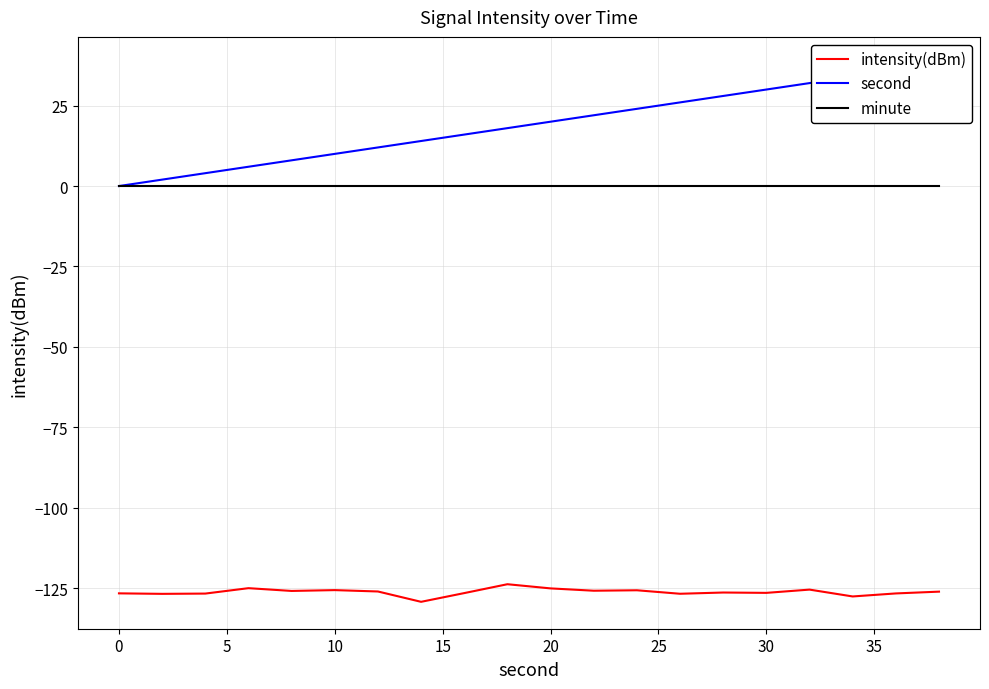

What is the highest value of the intensity(dBm) series?

-123.8